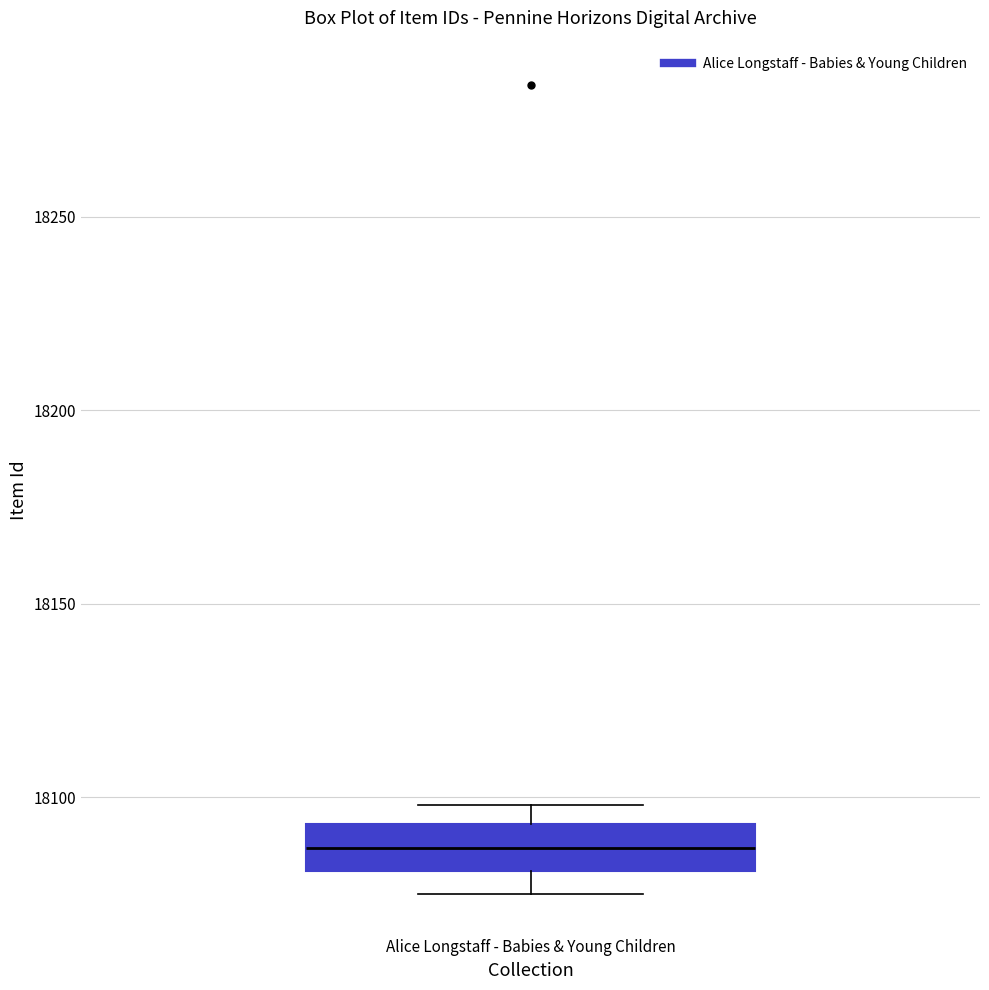

Where is the lower edge of the box for Alice Longstaff - Babies & Young Children on the y-axis? The values are not printed on the chart, so give them approximately, as read against the axis.

18080